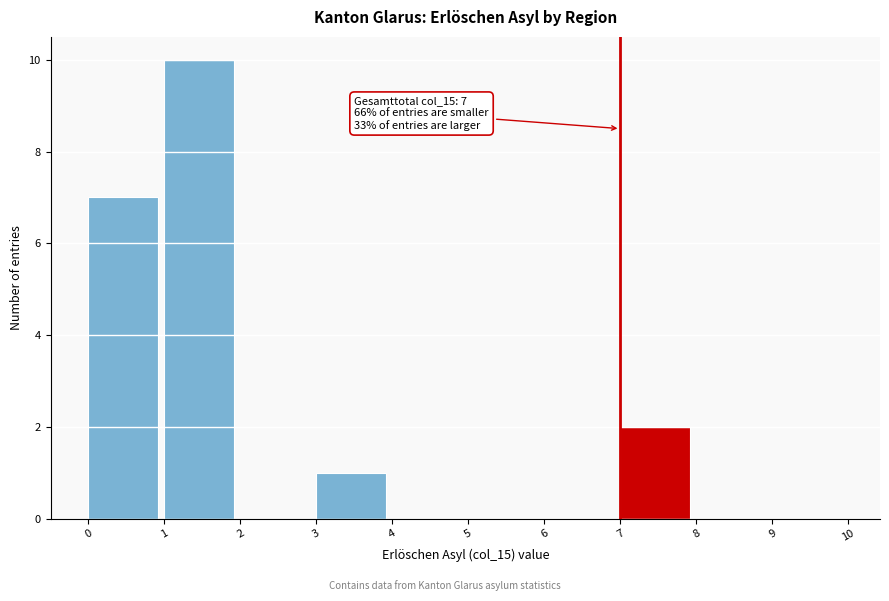

Which range on the x-axis has the tallest bar?

1 to 2